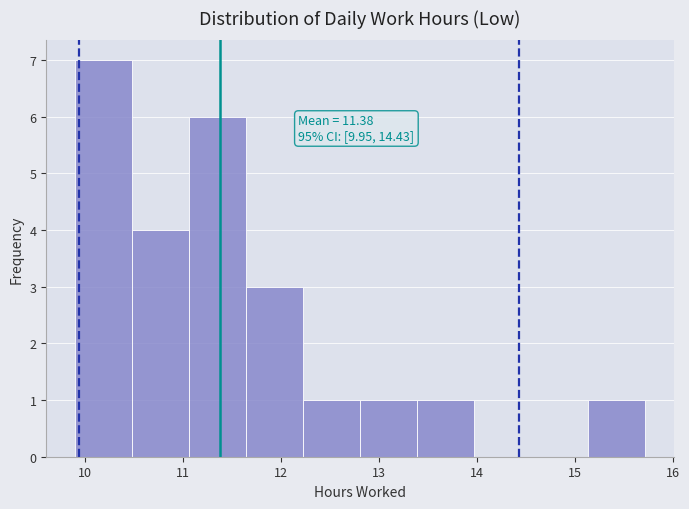

Which range on the x-axis has the tallest bar?

9.9 to 10.5